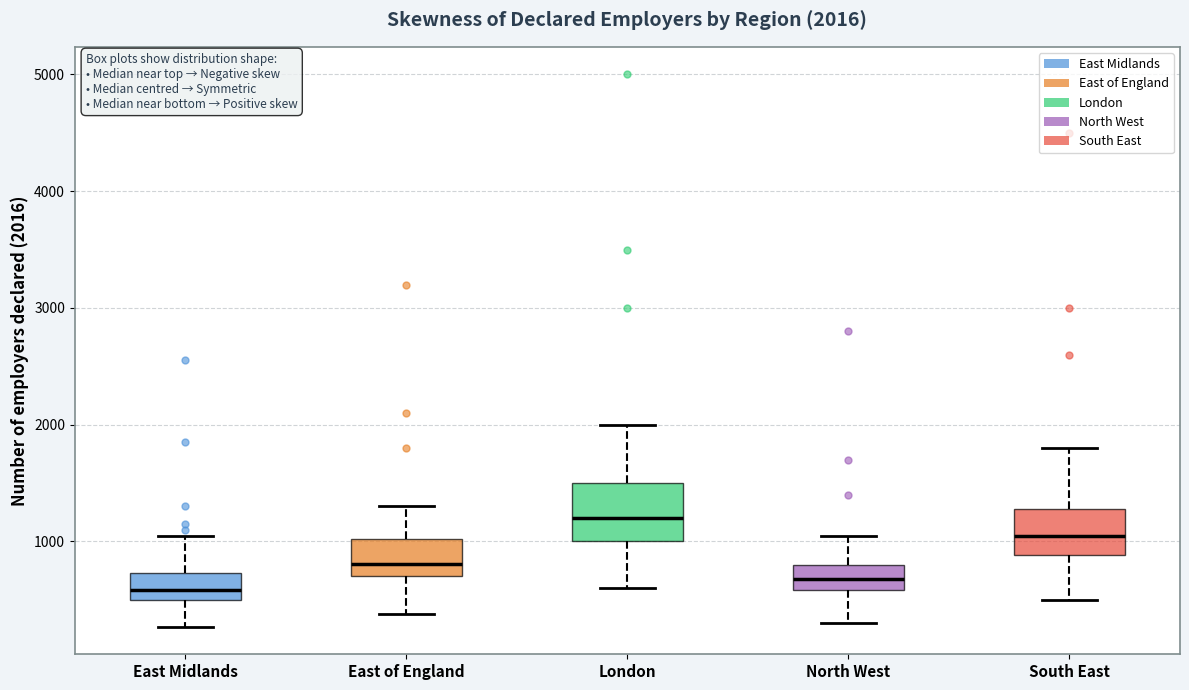

Comparing the boxes themselves (not the whiskers), which one is the tallest?

London